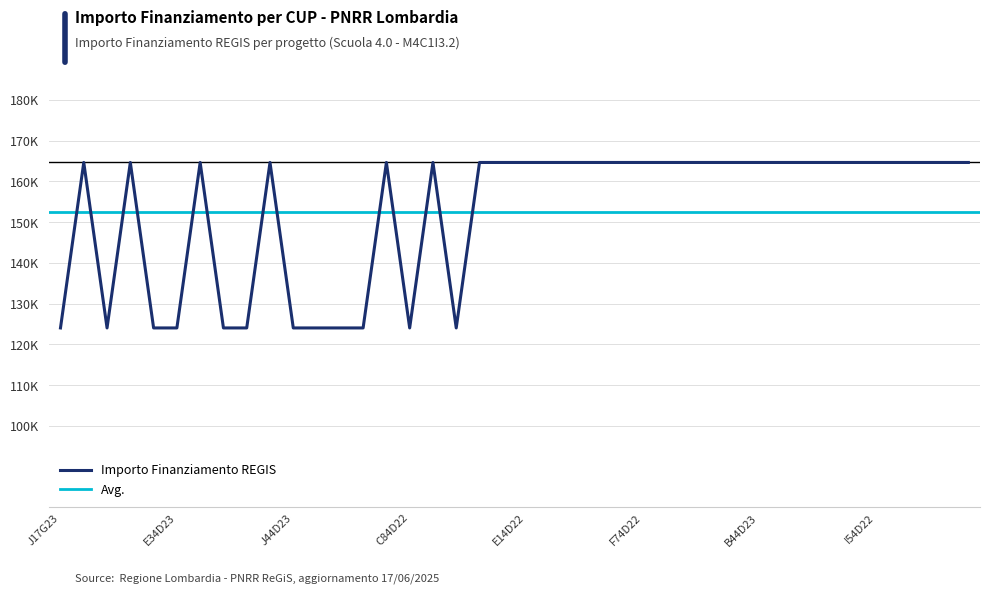

List the labels in order of value, largest first.

E74D23000320006, F34D22003760006, E44D23000260006, B74D23000450006, C44D22003270006, G24D23000640006, I74D22003230006, D34D23000780006, E14D22004240006, I94D23000340006, H14D23000300006, D24D22004020006, I74D22003920006, F74D22003640006, E14D22004030006, J74D22003210006, H14D22004510006, I54D22004110006, B44D23000410006, D44D23000650006, J74D23000410001, B14D22003640006, I44D22002480006, I54D22003500006, J94D22002700006, C44D22003700006, F14D22003940006, C64D22002780006, J17G23000020005, C44D22003370006, I74D23000320006, E34D23000530006, H44D23000190006, J24D22002720006, J44D23000520006, F44D23000290006, G14D22005970006, E34D23000400006, C84D22003750006, J74D23000540006